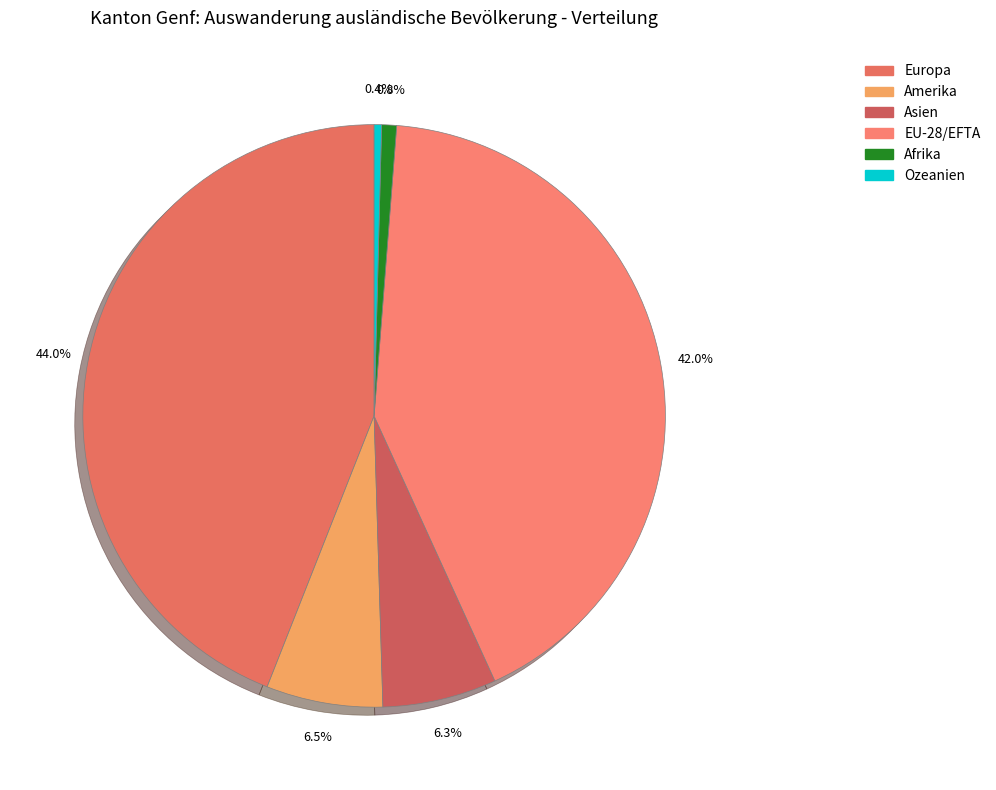

Count the number of slices in the pie.

6